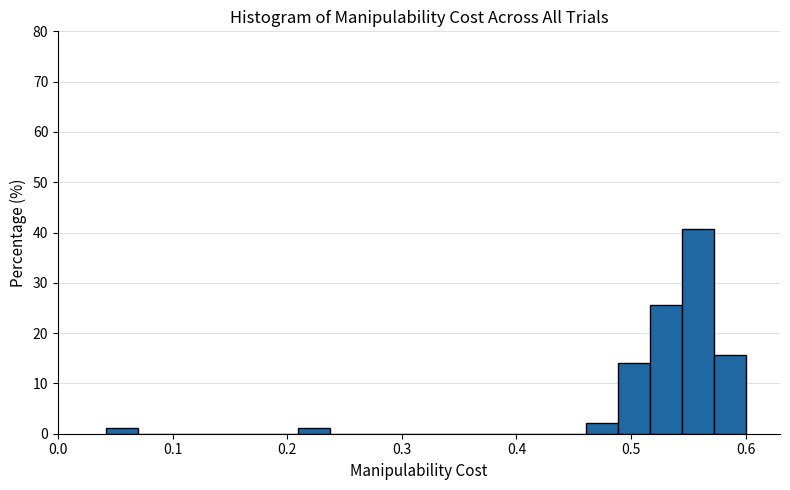

Read against the x-axis, roughly where is the centre of the tallest bar?

0.56